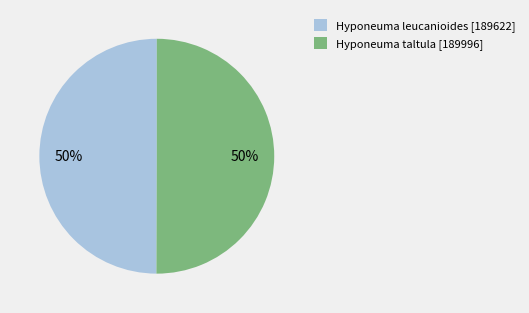

The Hyponeuma leucanioides slice represents 50% of the pie. True or false?

True